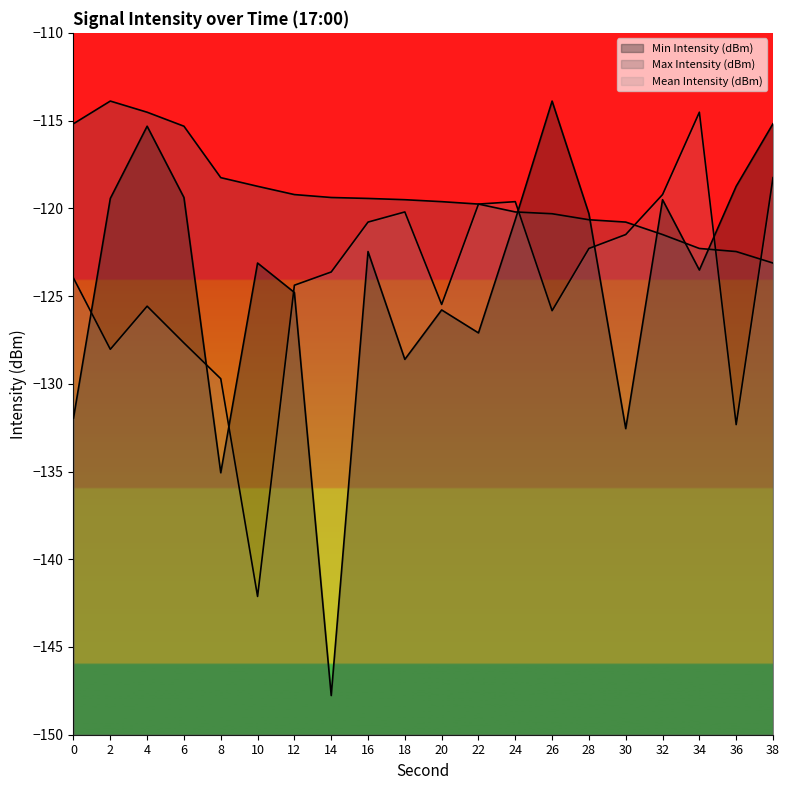

Which series has the largest range (max minus min)?

Min Intensity (dBm)